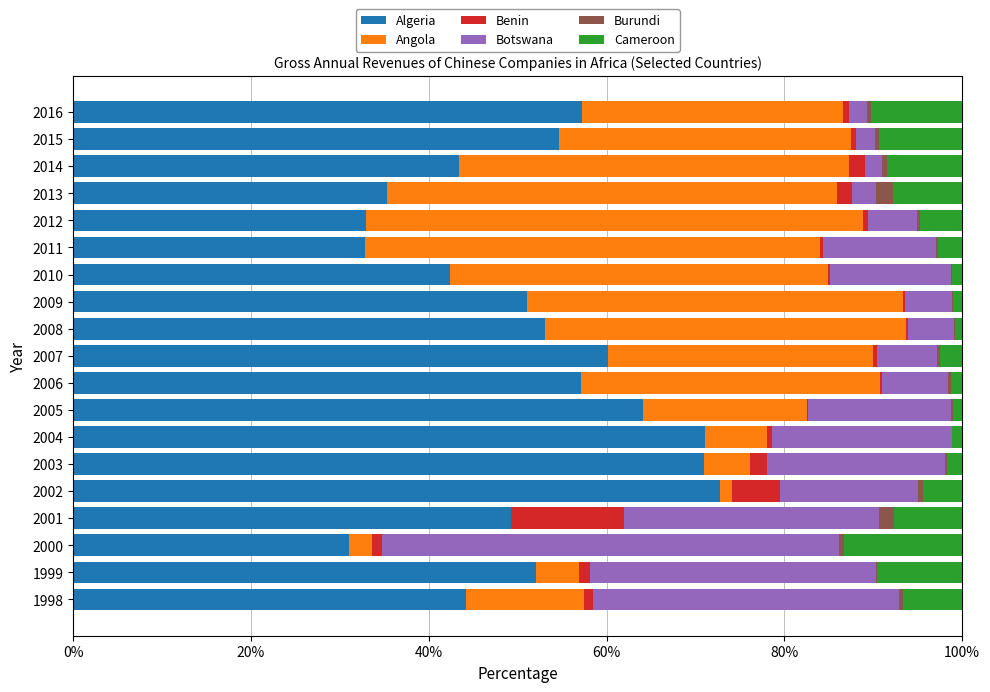

What are all the series names shown in the legend?

Algeria, Angola, Benin, Botswana, Burundi, Cameroon